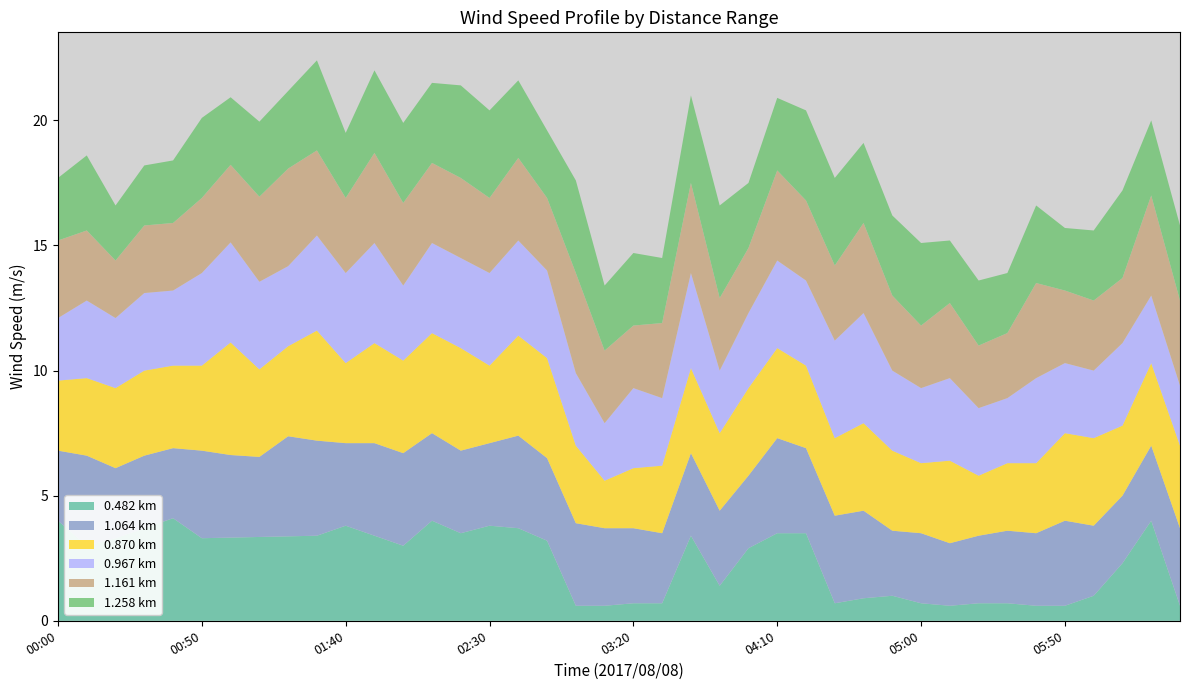

Does the chart have visible grid lines?

No